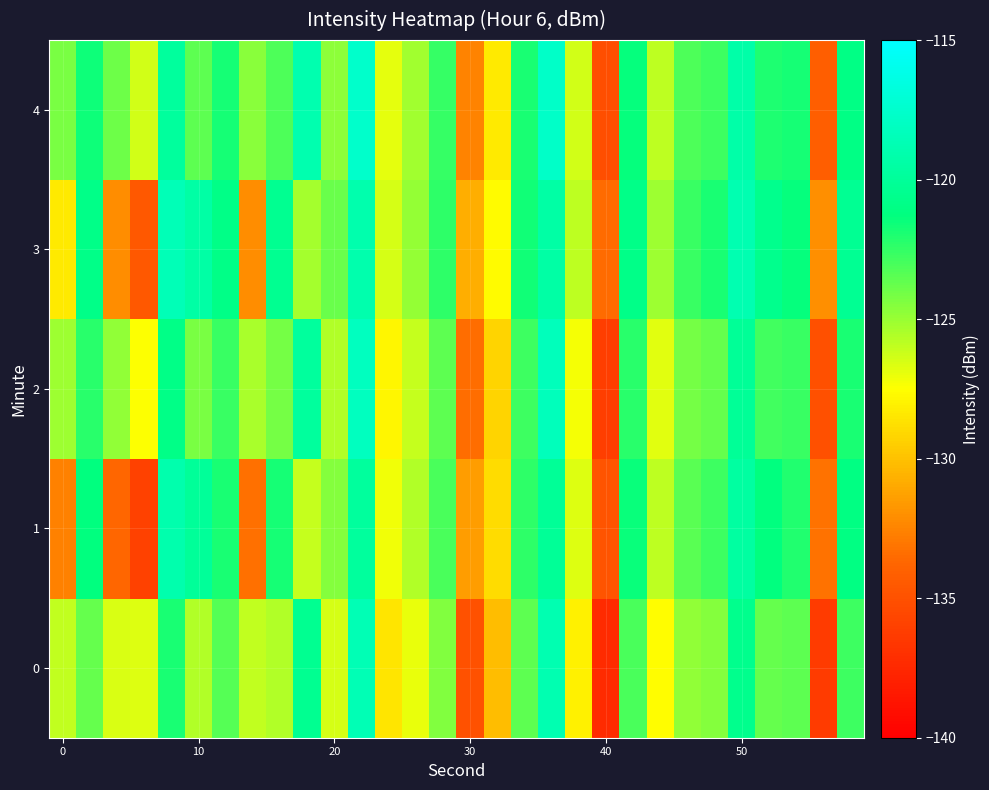

Rank the series by their maximum value, from lowest to highest.

1, 0, 3, 2, 4